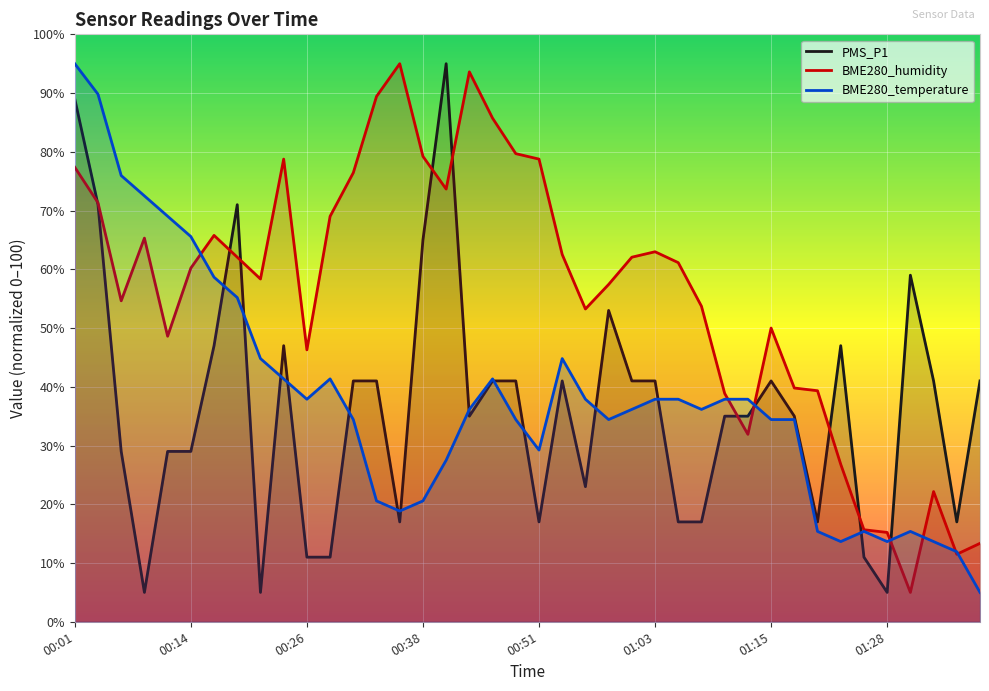

Which series has the largest total across all categories?

BME280_humidity